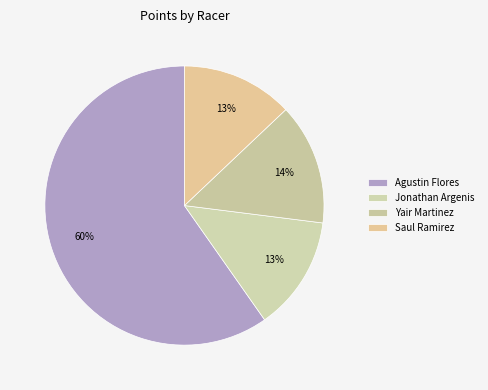

To the nearest percent, what is the average slice percentage?

25%